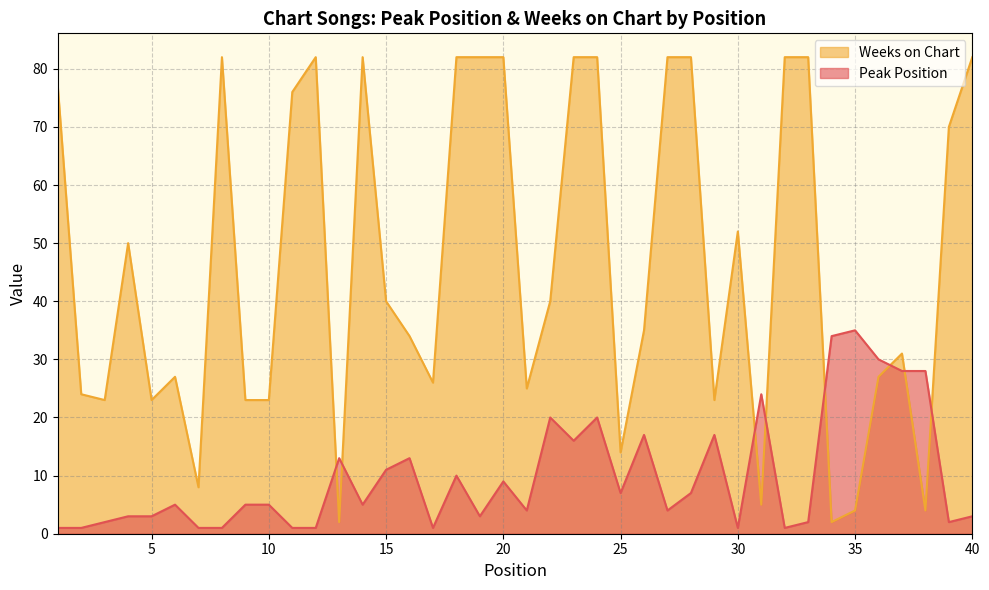

The Weeks on Chart series shows 117 at 1. True or false?

False